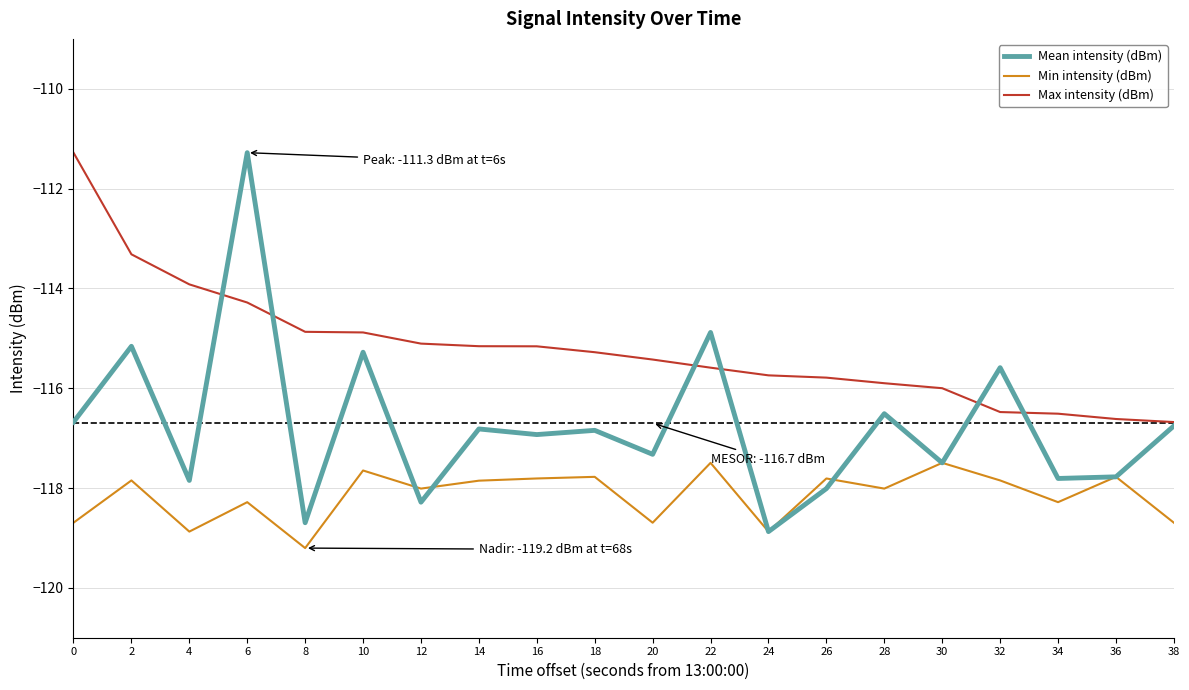

At which category is the sum across all series the highest?

6